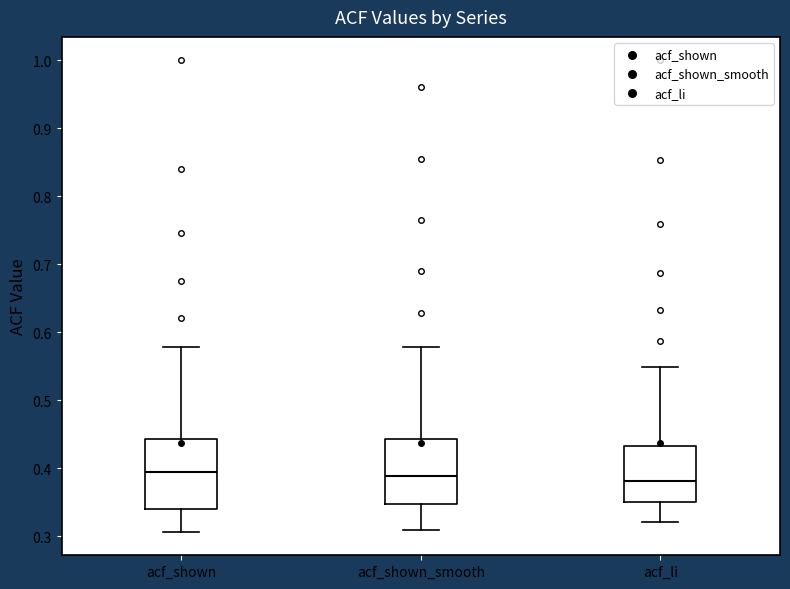

Reading left to right, transcribe this box plot: for each box, give where its median line is, the range the box spans, and where its two whiskers end, as read against the y-axis. The values are not printed on the chart, so give them approximately, as read against the axis.

acf_shown: median 0.40, box 0.34 to 0.44, whiskers 0.31 to 0.58
acf_shown_smooth: median 0.39, box 0.35 to 0.44, whiskers 0.31 to 0.58
acf_li: median 0.38, box 0.35 to 0.43, whiskers 0.32 to 0.55